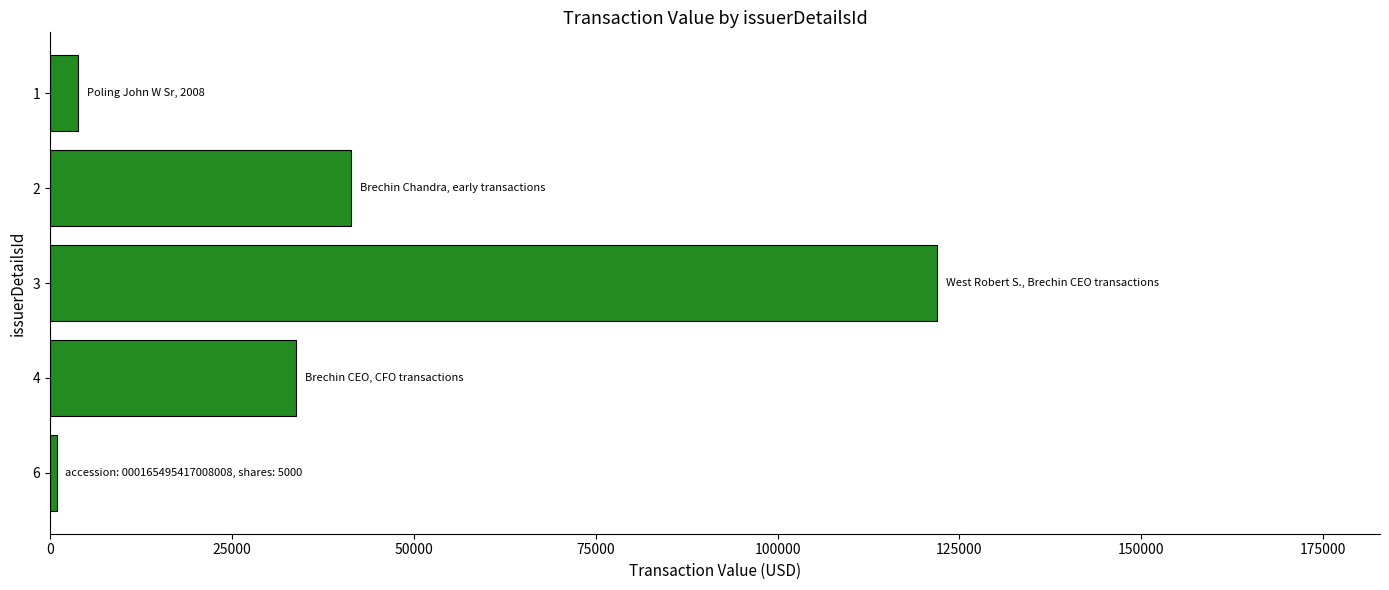

What is the difference between the maximum and minimum values?

120971